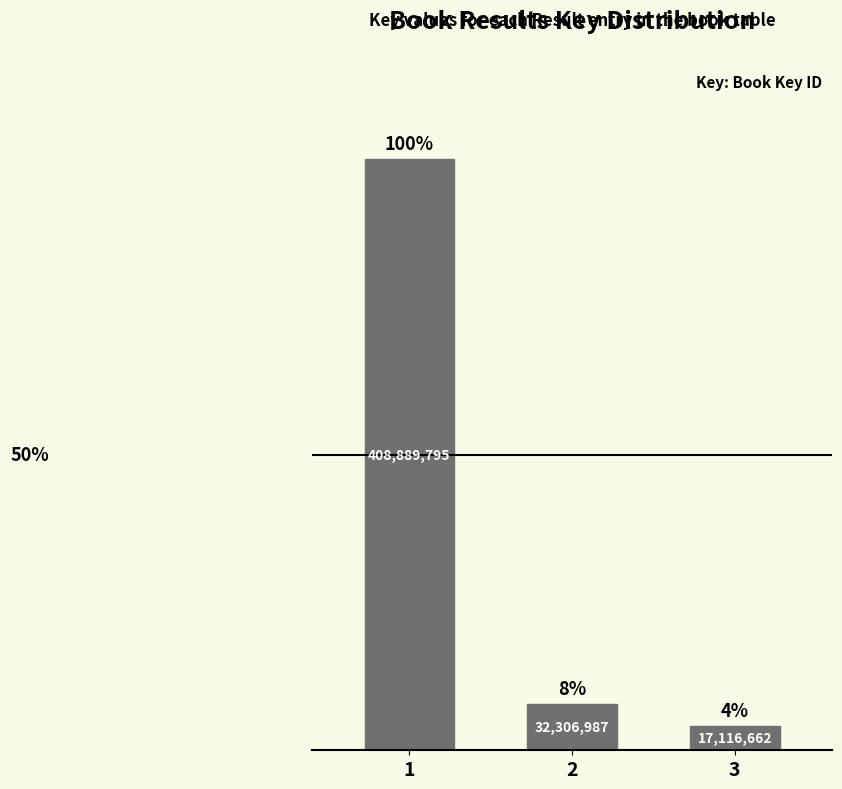

Does the chart contain stacked bars?

No